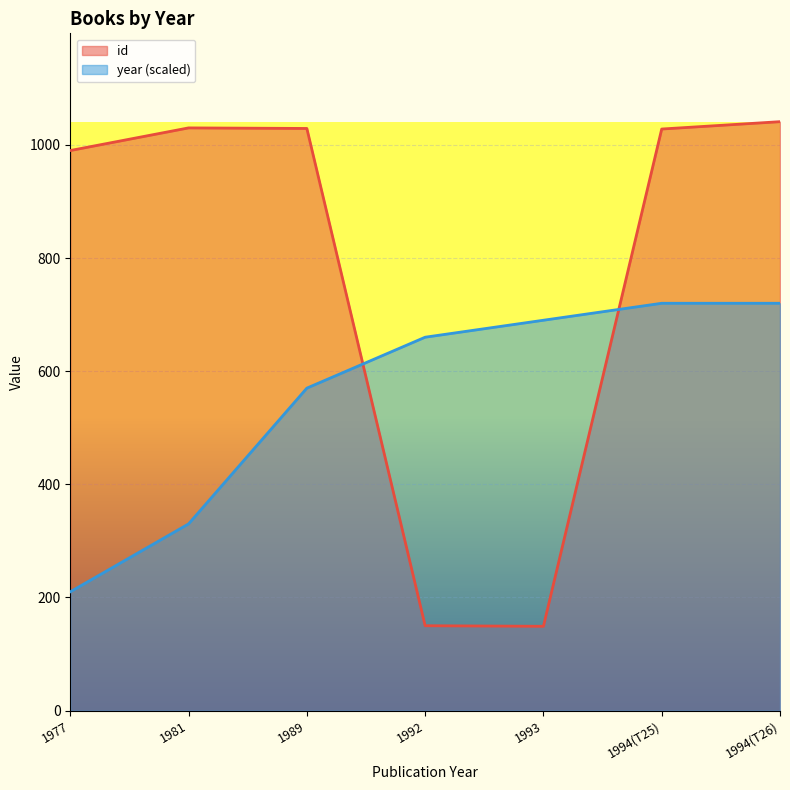

What is the average value of the year series?

557